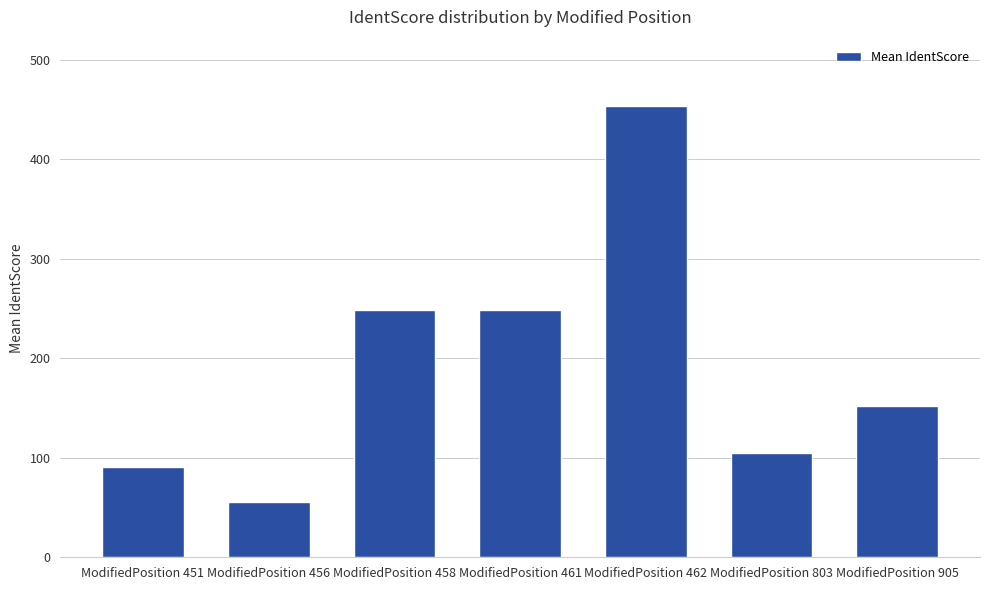

Which has a higher value, ModifiedPosition 905 or ModifiedPosition 451?

ModifiedPosition 905